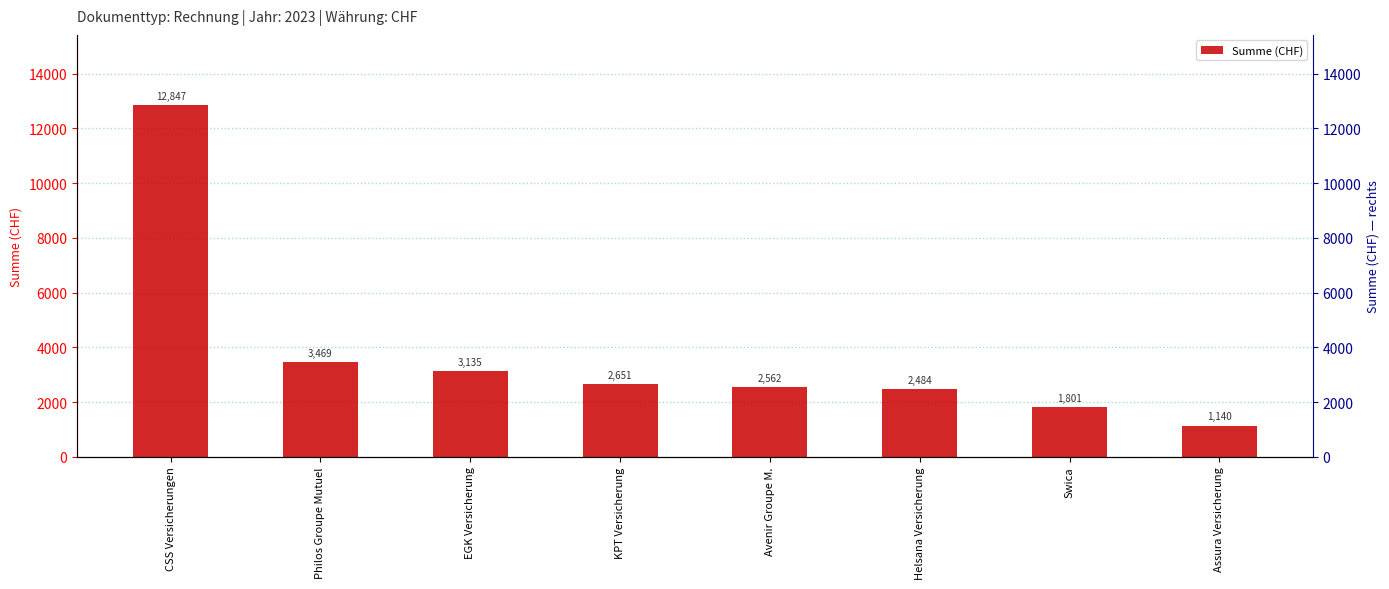

What is the ratio of the value at Helsana Versicherung to the value at CSS Versicherungen?

0.2